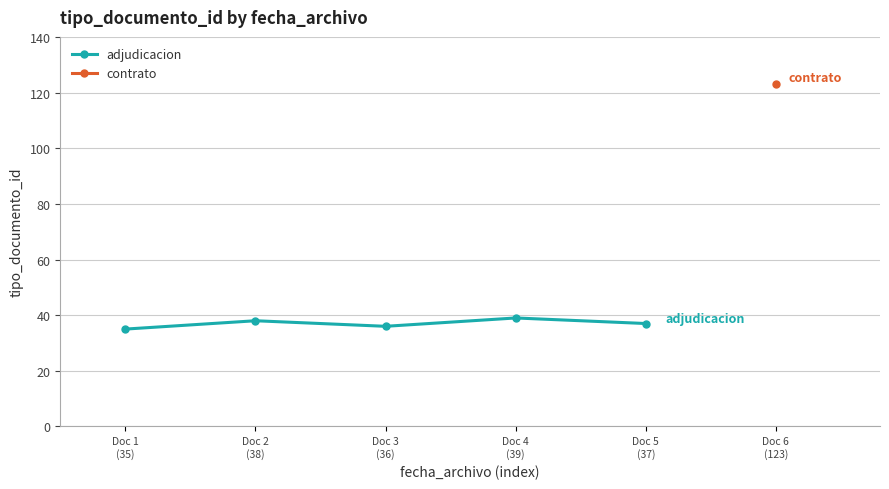

How many points are lower than both their immediate neighbors (excluding endpoints)?

1